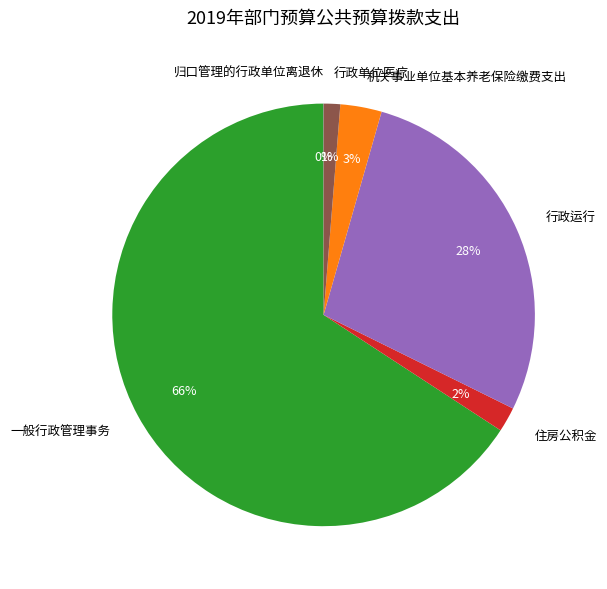

To the nearest percent, what is the combined percentage of 行政单位医疗 and 行政运行?

29%